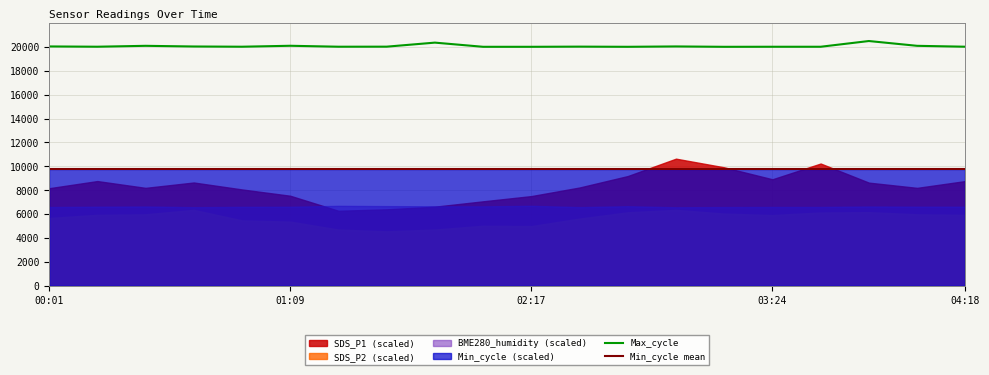

The Min_cycle mean series shows 2412 at 8. True or false?

False